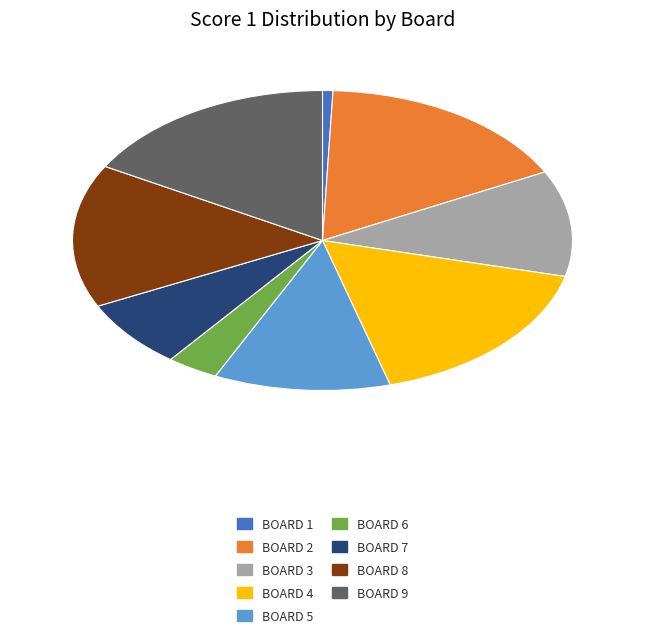

Is there any slice that represents more than half of the pie?

No